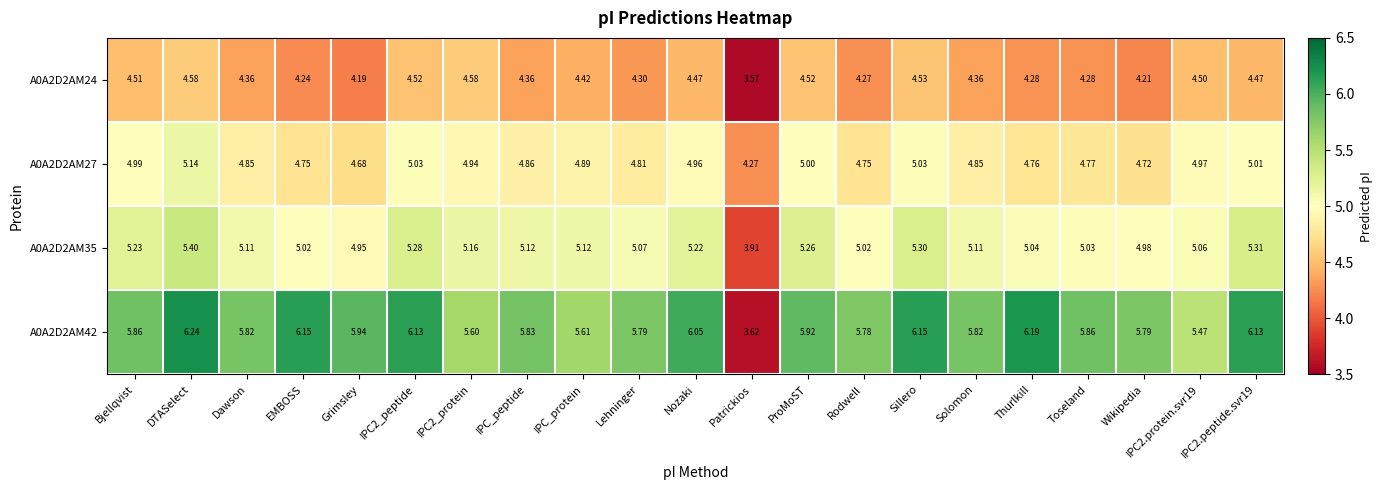

Which series changed the most between Nozaki and IPC2.peptide.svr19?

A0A2D2AM35